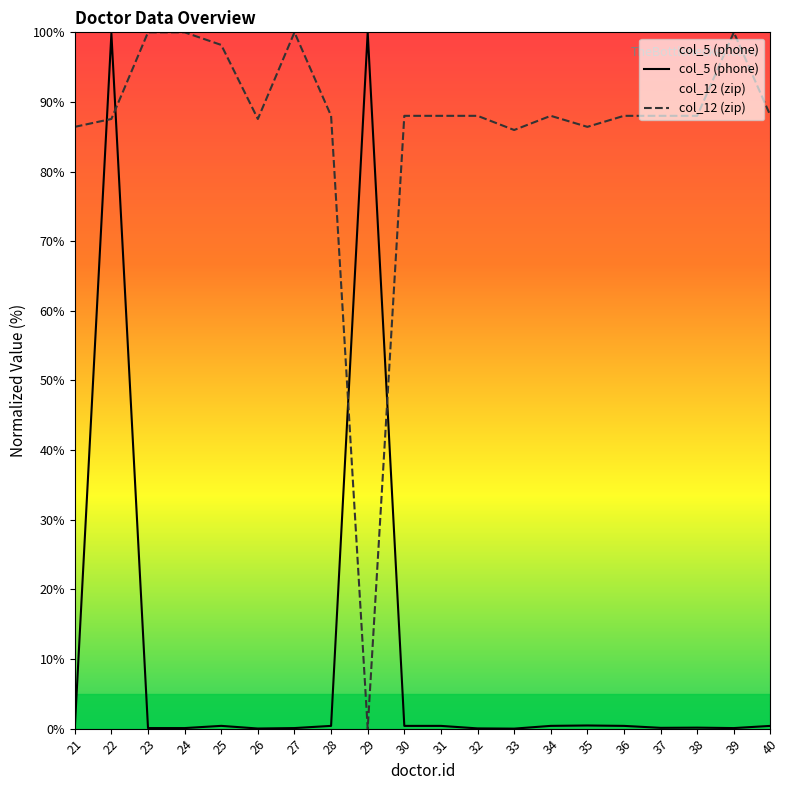

Rank the series by their maximum value, from lowest to highest.

col_5 (phone), col_12 (zip)